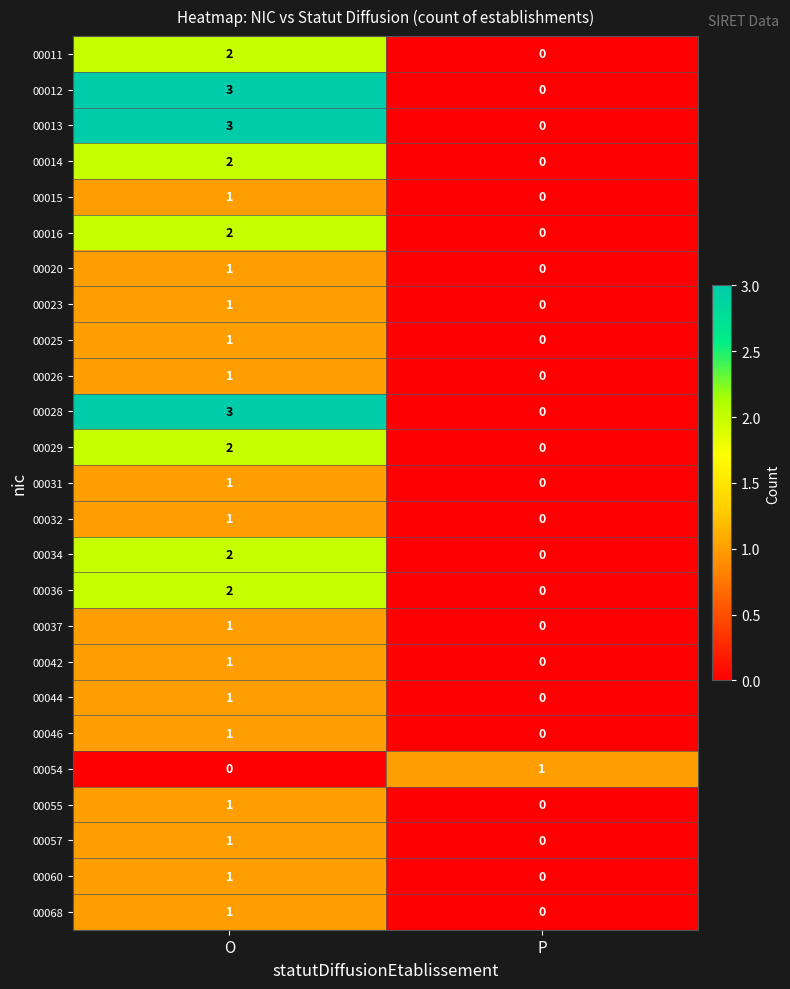

List the labels in order of 00029 value, largest first.

O, P